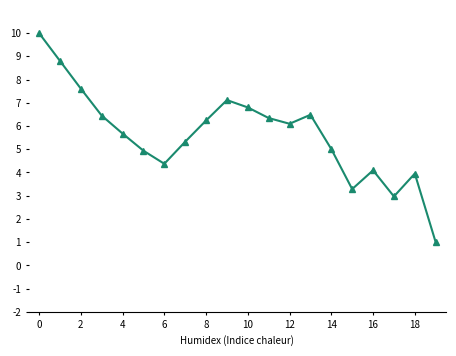

What is the value of the 8th point from the left?

5.3